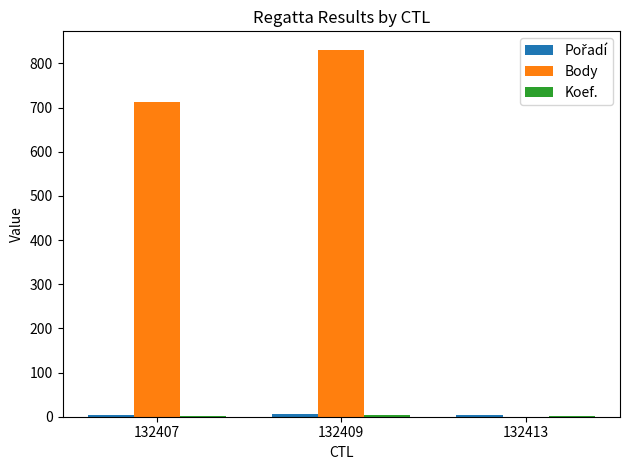

Which series has the largest total across all categories?

Body